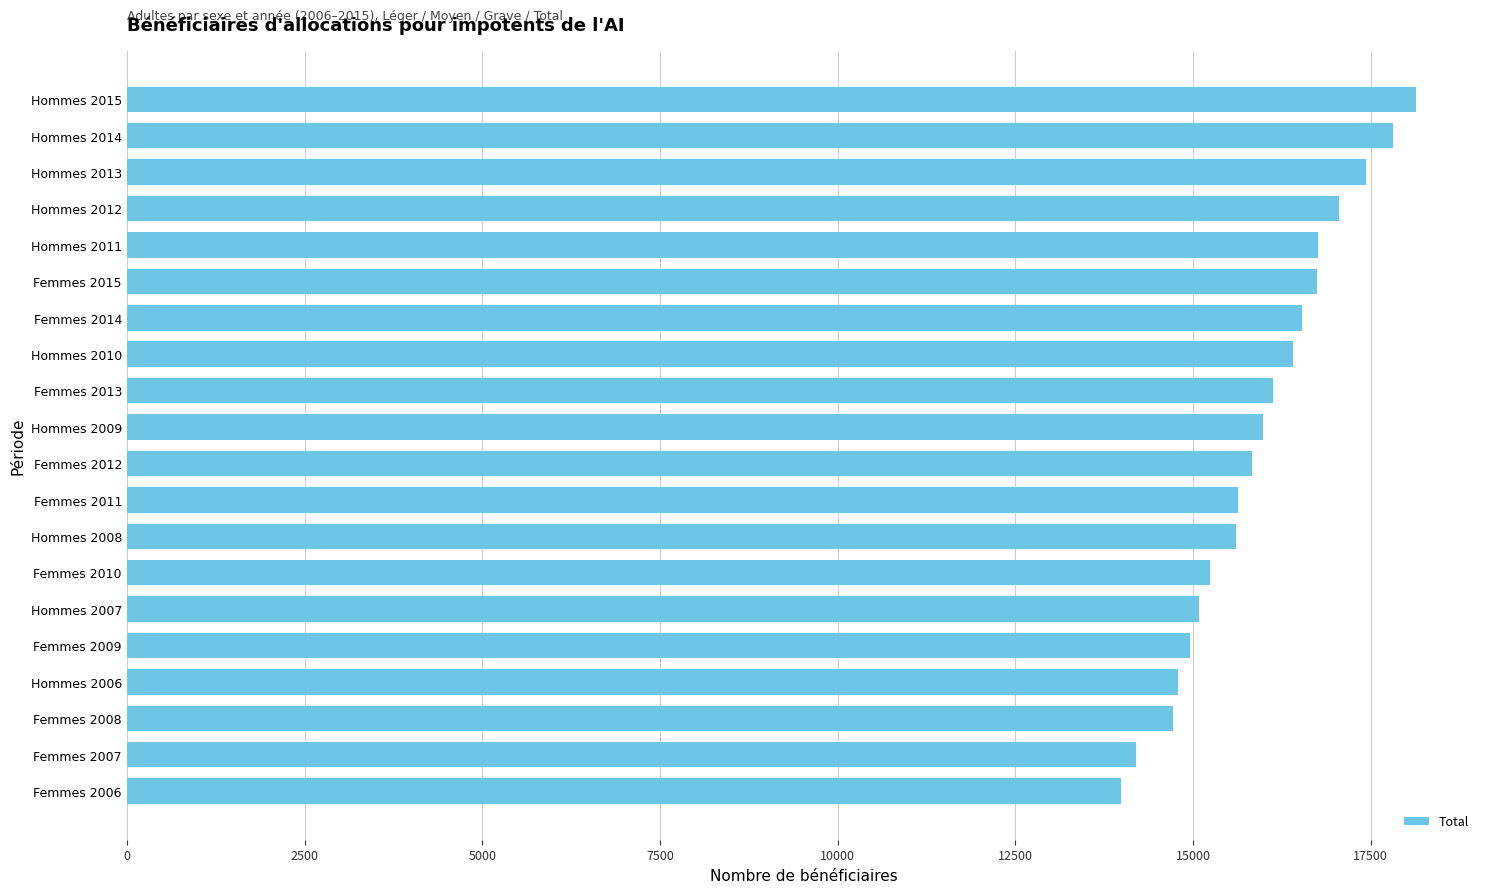

What is the minimum value shown in the chart?

13988